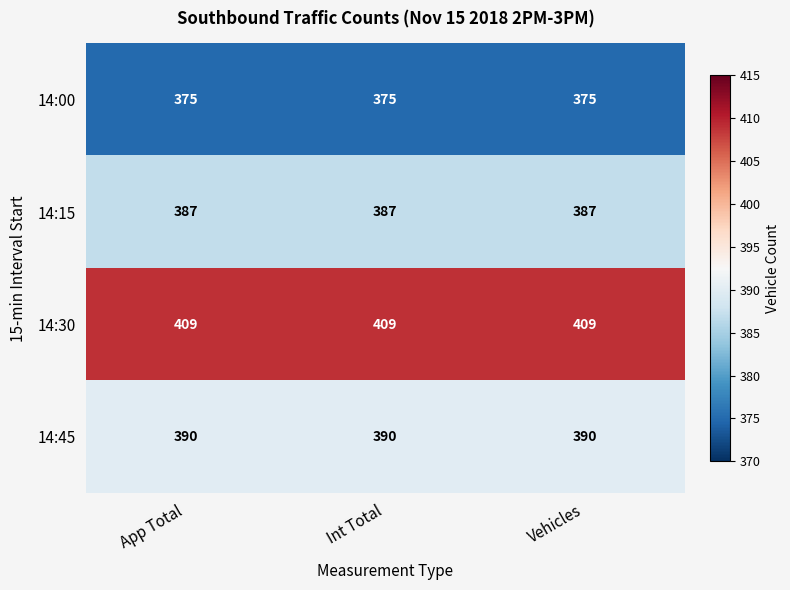

True or false: 14:45 has a value of 390 at App Total.

True